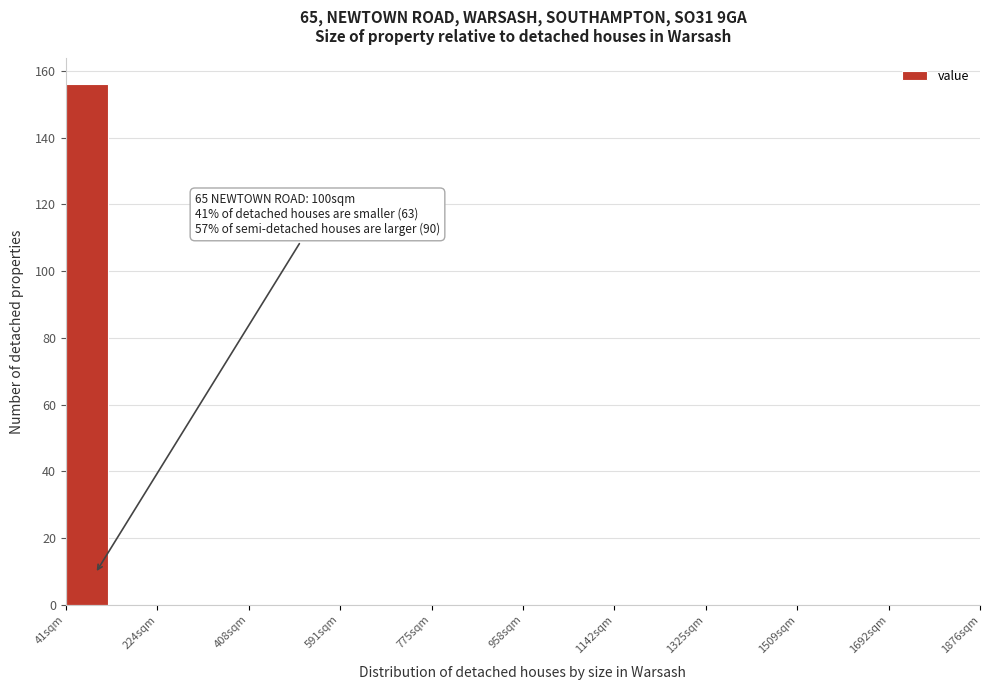

Which range on the x-axis has the tallest bar?

40 to 140